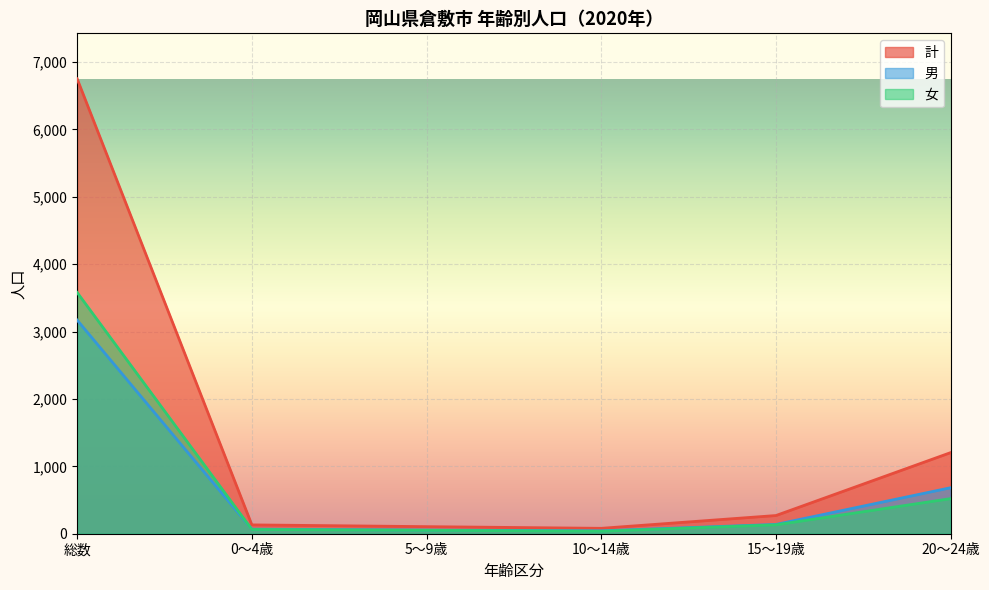

Reading left to right, what are all the values shown in this chart?

計: 総数=6752	0～4歳=131	5～9歳=105	10～14歳=80	15～19歳=270	20～24歳=1204
男: 総数=3171	0～4歳=68	5～9歳=54	10～14歳=43	15～19歳=138	20～24歳=683
女: 総数=3581	0～4歳=63	5～9歳=51	10～14歳=37	15～19歳=132	20～24歳=521